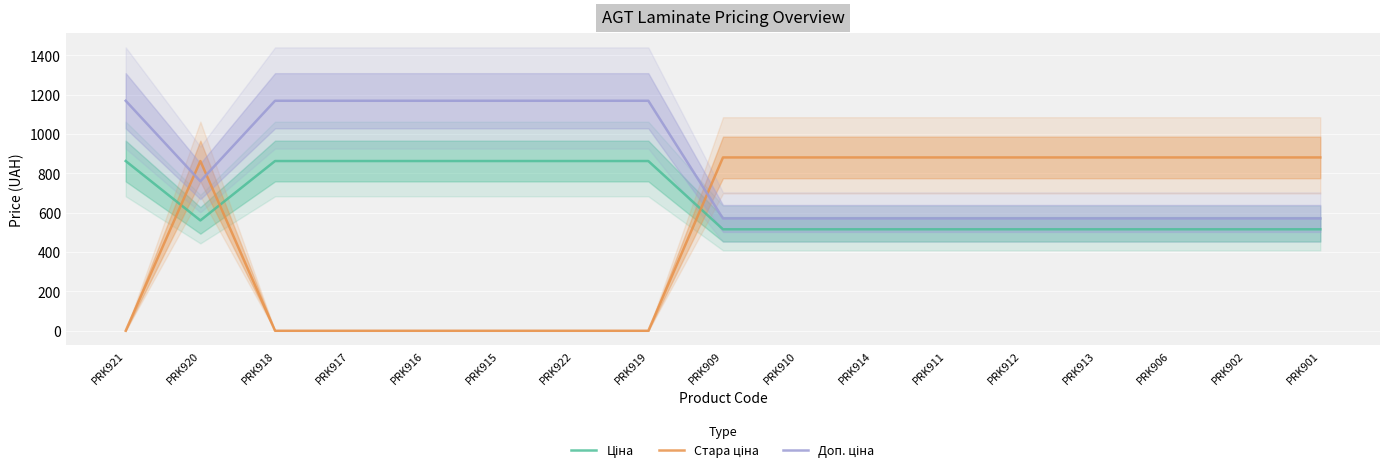

At which category is the sum across all series the highest?

PRK920